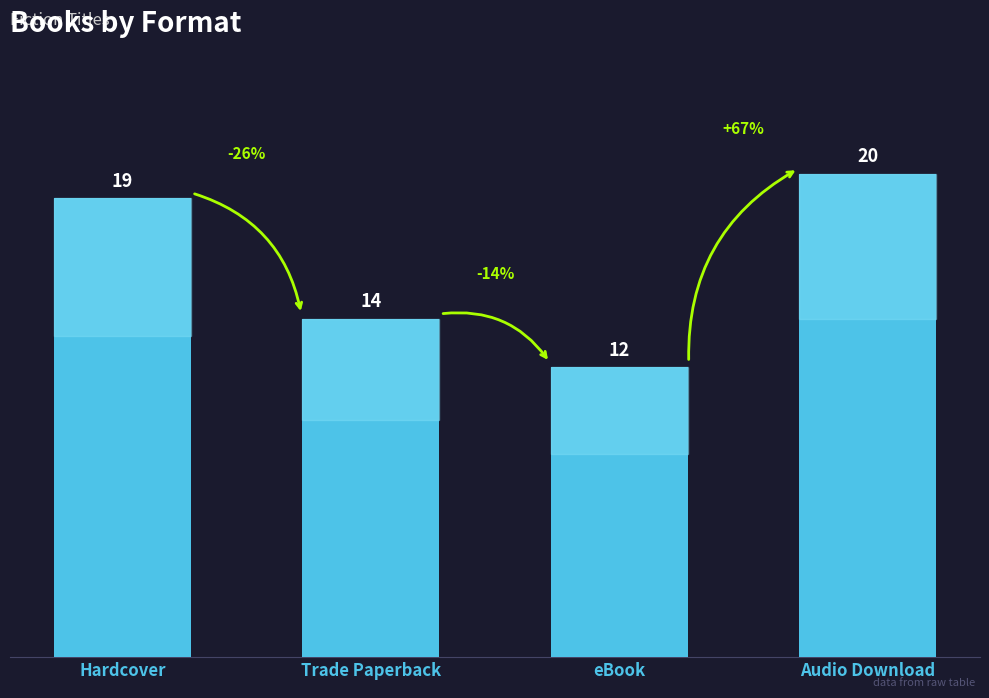

At which category does the chart reach its minimum across all series?

eBook